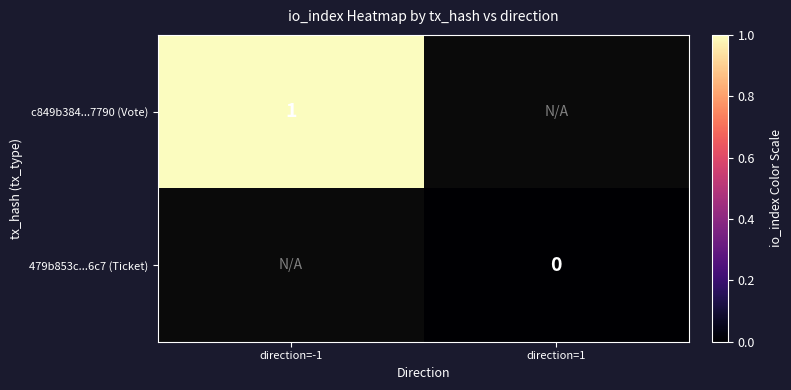

At how many categories does at least one series exceed 0?

1